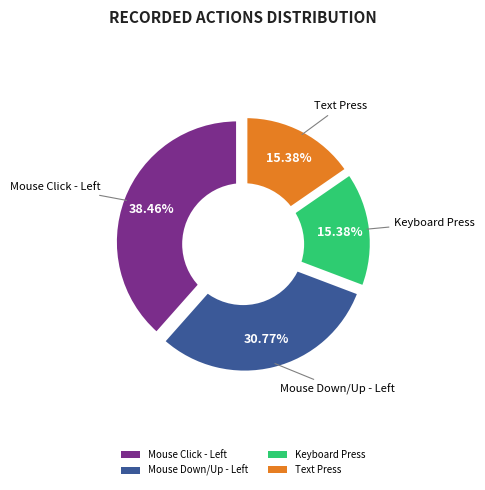

Which slice is the largest?

Mouse Click - Left